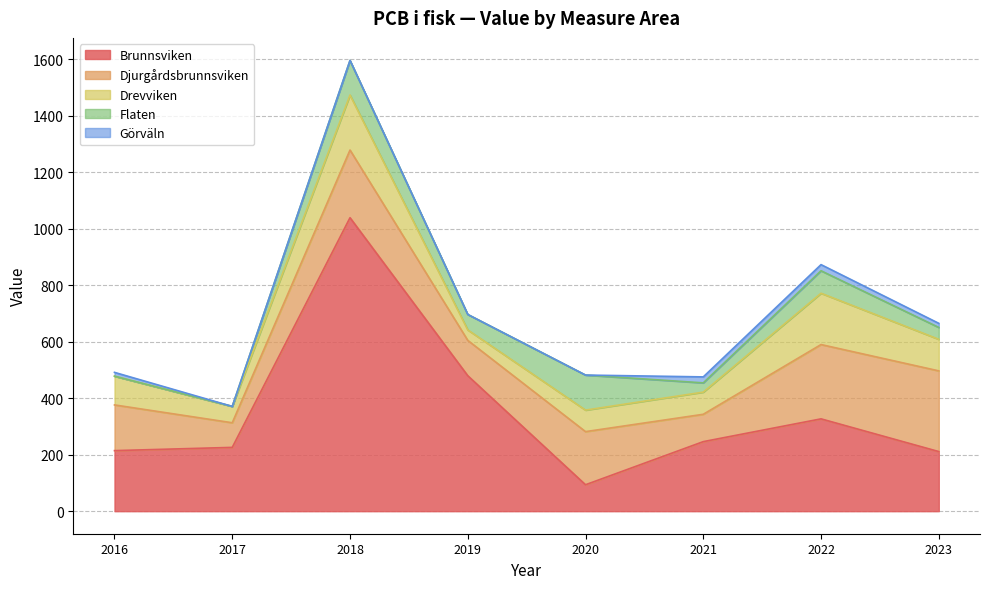

List the labels in order of Brunnsviken value, largest first.

2018, 2019, 2022, 2021, 2017, 2016, 2023, 2020